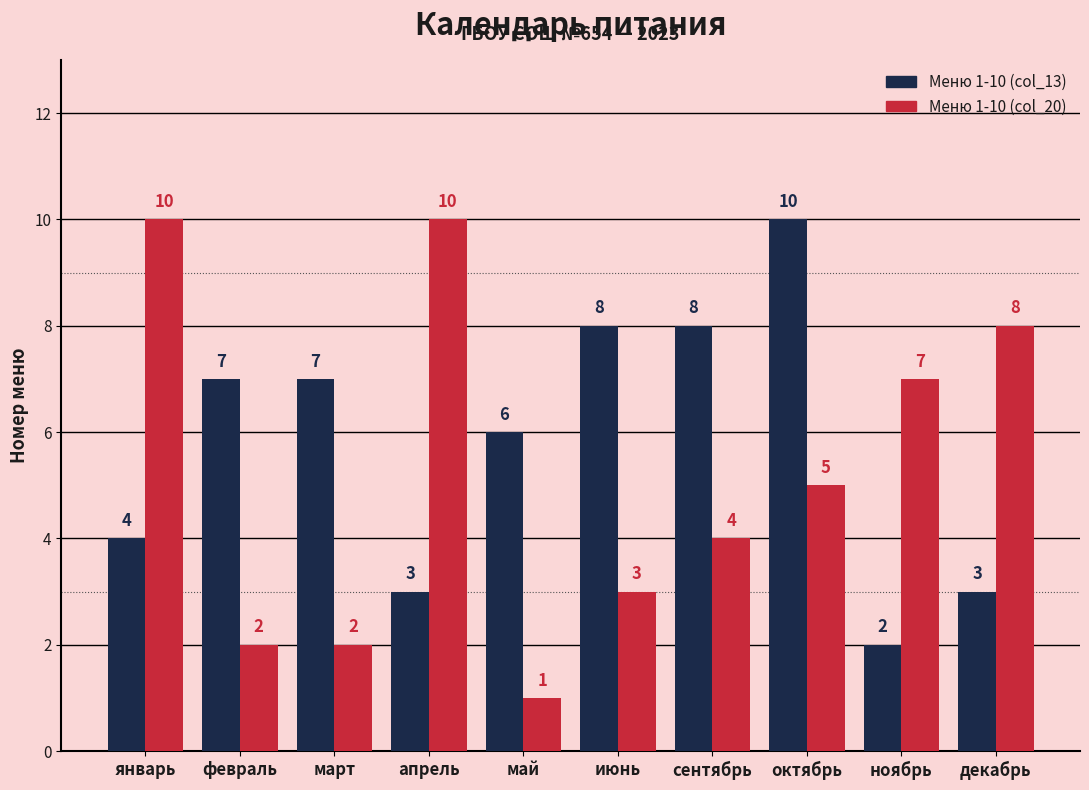

What is the value of the Меню 1-10 (col_20) bar at the 6th from the left?

3